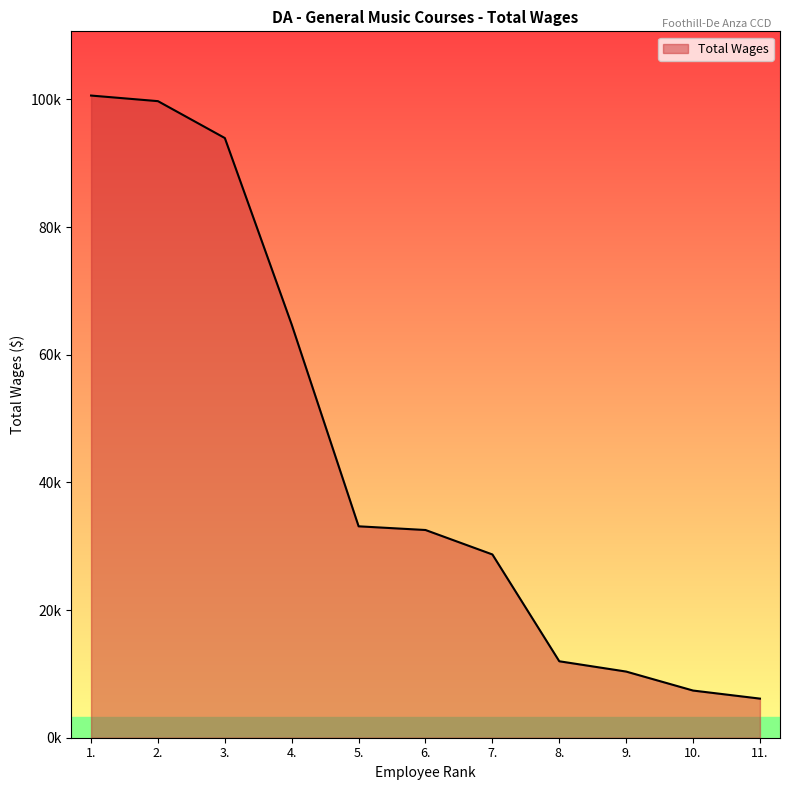

Does the chart display data point markers on the line(s)?

No